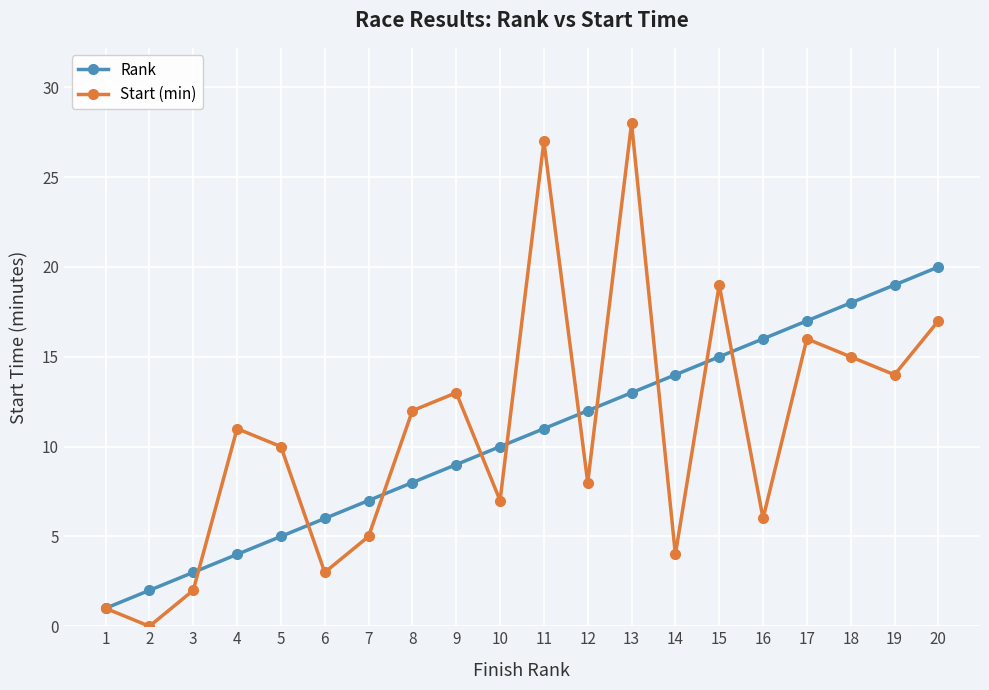

Reading left to right, extract all data points from this chart.

Rank: 1	2	3	4	5	6	7	8	9	10	11	12	13	14	15	16	17	18	19	20
Start (min): 1	0	2	11	10	3	5	12	13	7	27	8	28	4	19	6	16	15	14	17